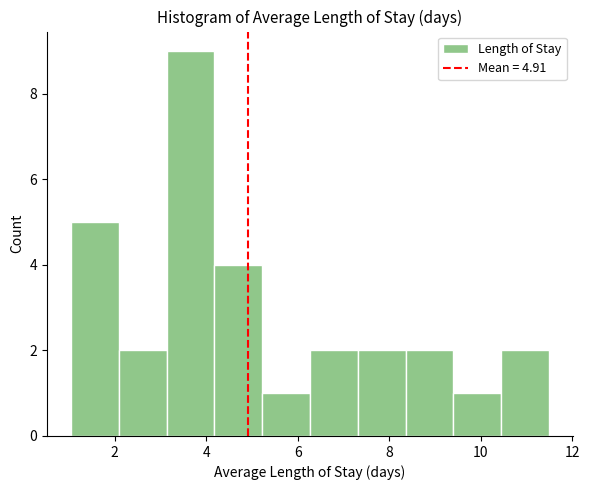

What is the height of the bar covering 9.4 to 10.4 on the x-axis? Neither the bar edges nor the heights are printed on the chart, so give them approximately, as read against the axes.

1